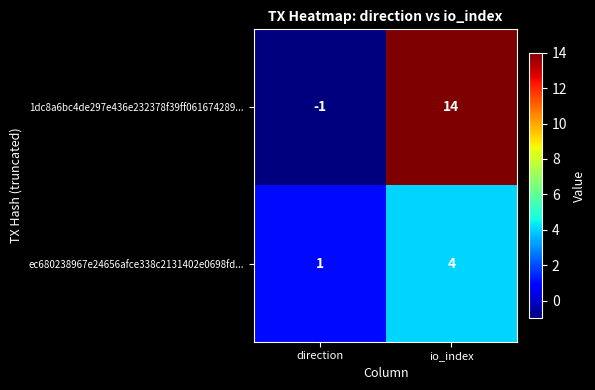

What is the sum of the ec680238967e24656afce338c2131402e0698fd... values at direction and io_index?

5